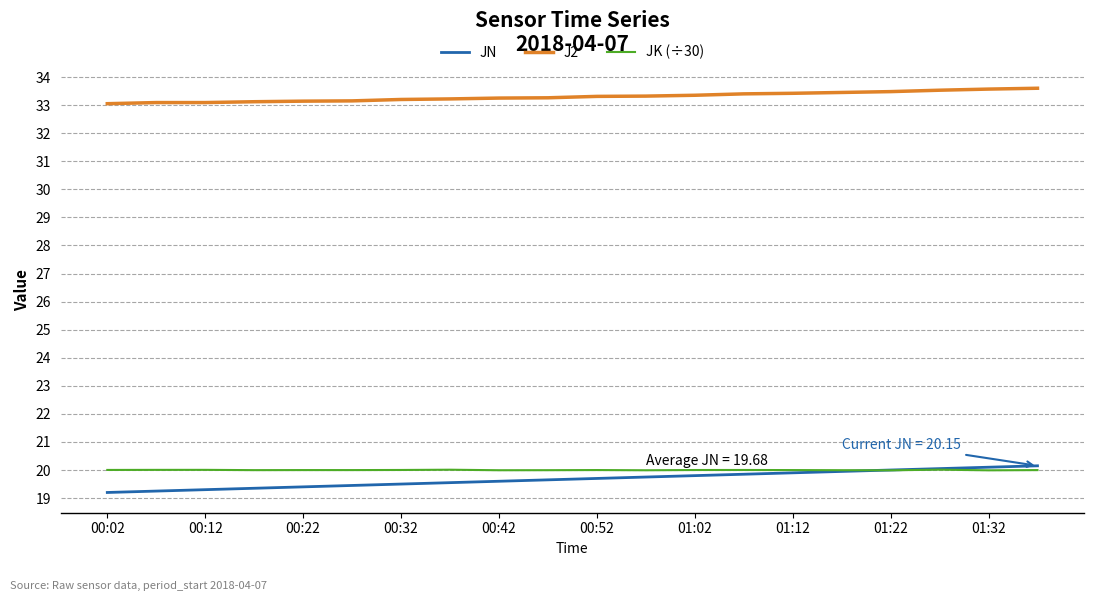

What is the highest value of the JK (÷30) series?

20.0